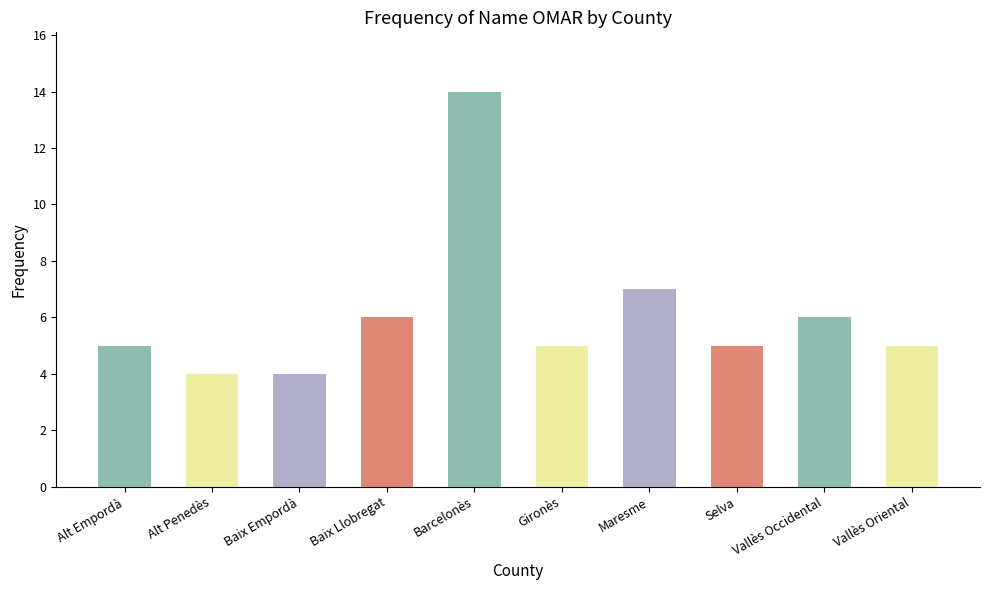

What is the label of the 3rd bar from the right?

Selva